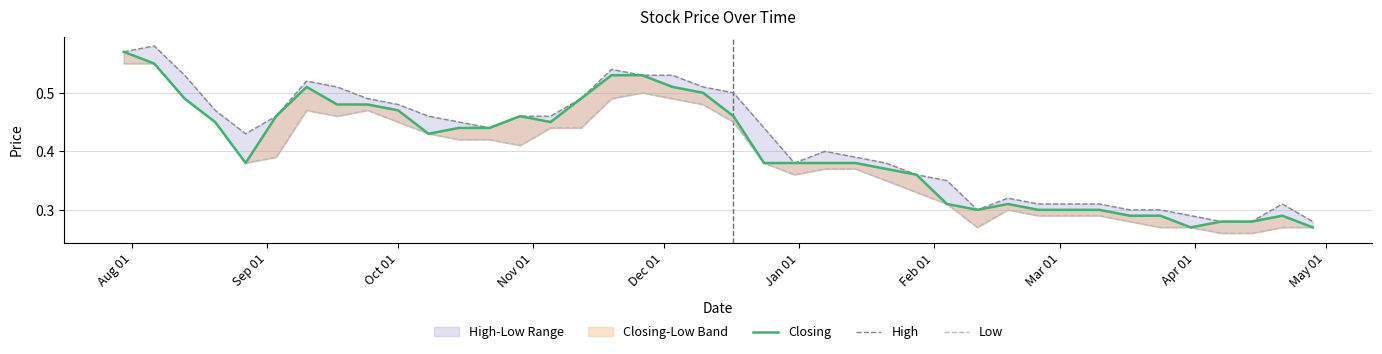

What is the greatest value displayed?

0.6